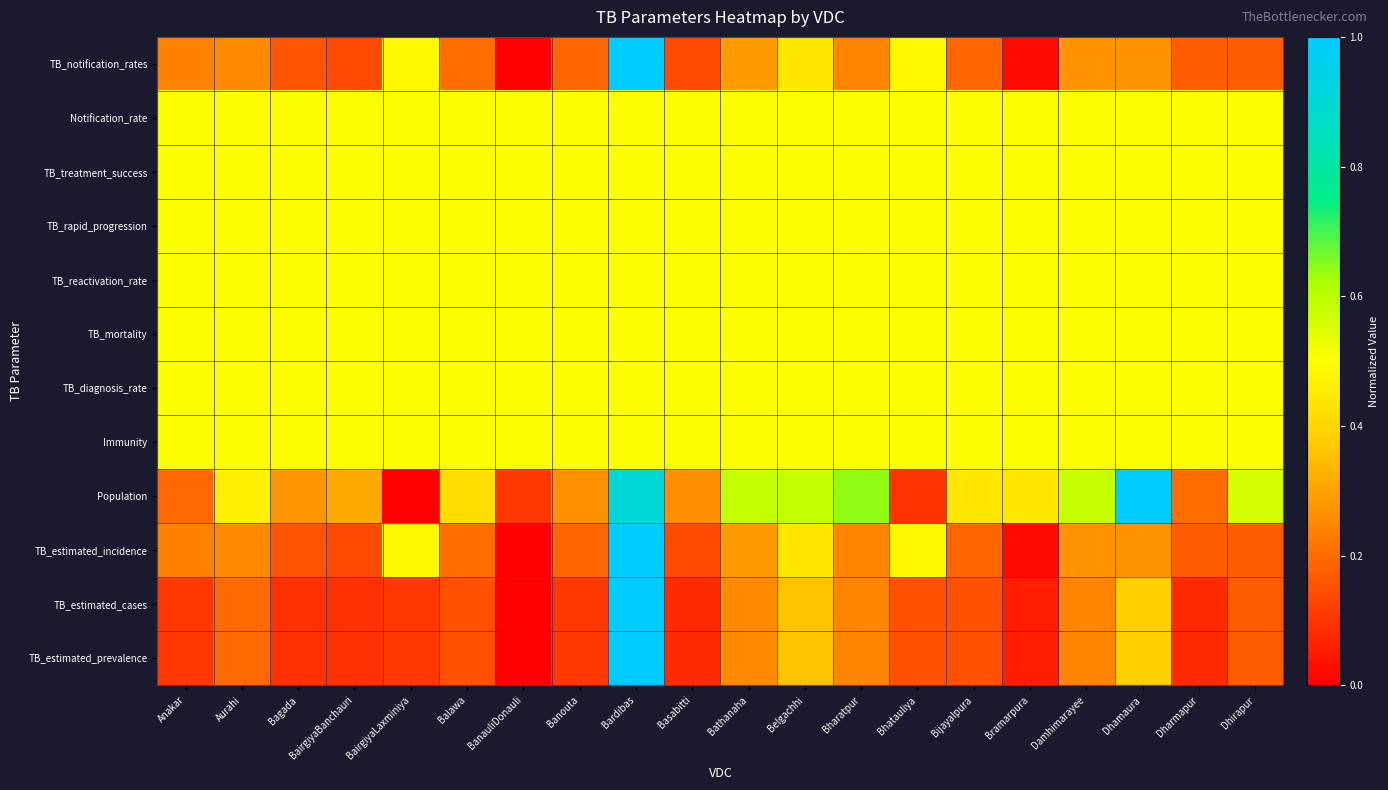

Rank the series by their maximum value, from highest to lowest.

TB_notification_rates, Population, TB_estimated_incidence, TB_estimated_cases, TB_estimated_prevalence, Notification_rate, TB_treatment_success, TB_rapid_progression, TB_reactivation_rate, TB_mortality, TB_diagnosis_rate, Immunity